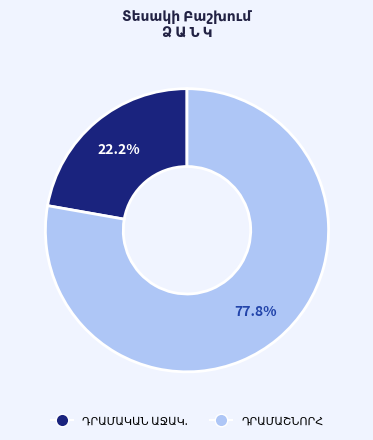

Is there a majority slice in this chart?

Yes